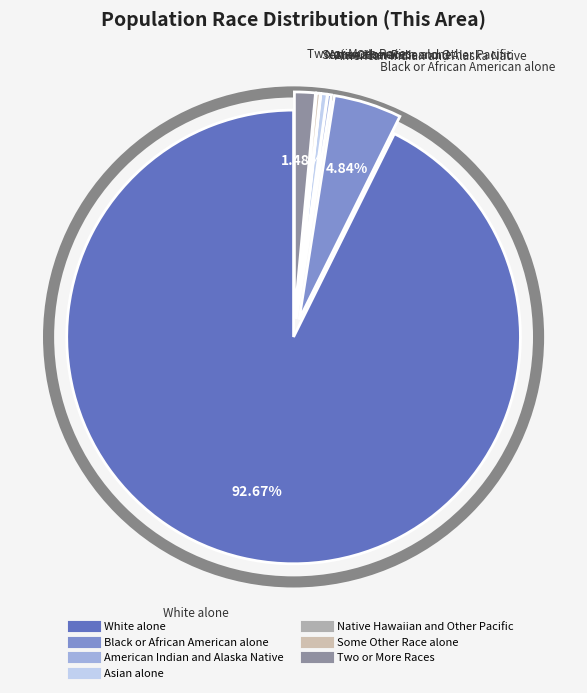

Which category has the biggest portion of the pie?

White alone